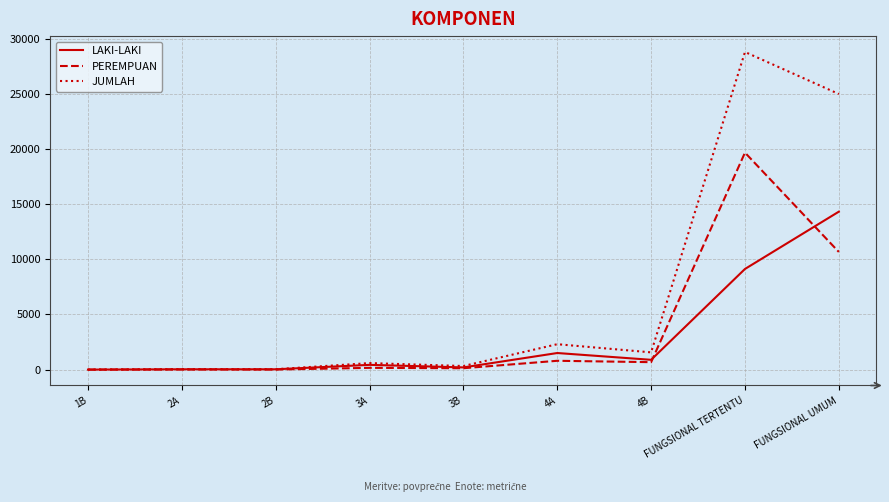

At how many categories does at least one series exceed 6184?

2